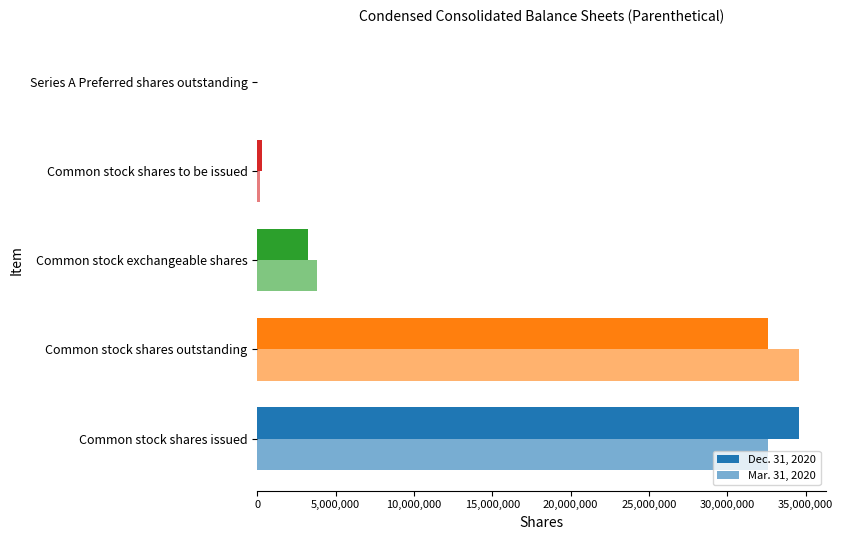

How many categories are shown in the chart?

5